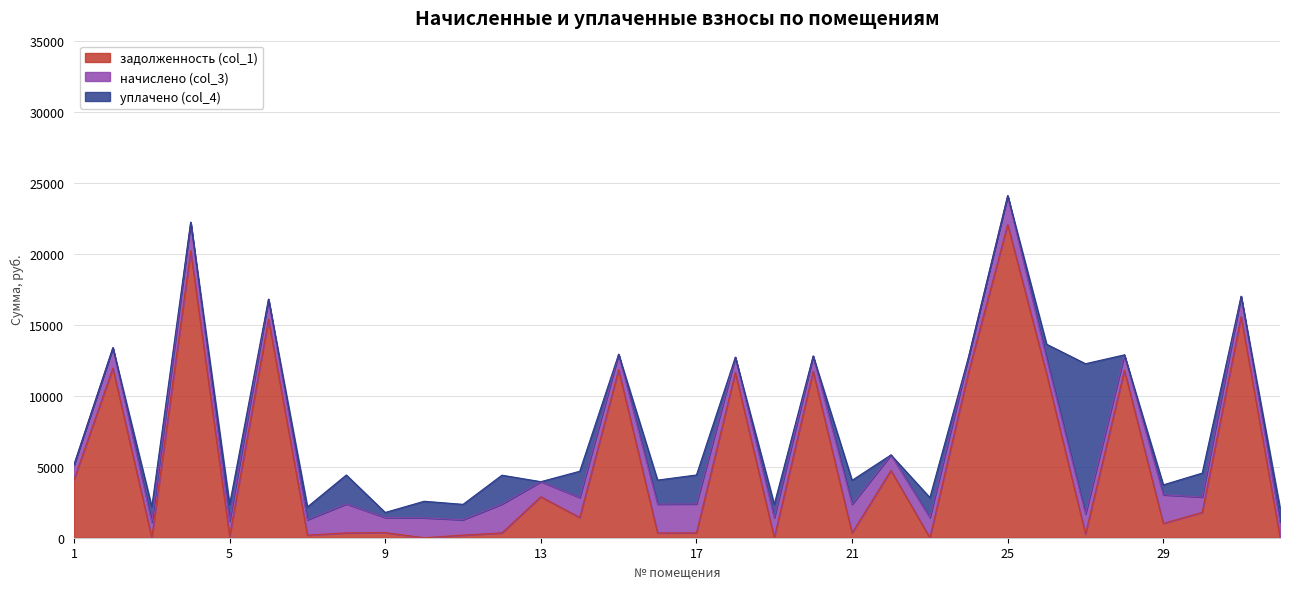

At which category is the sum across all series the highest?

25